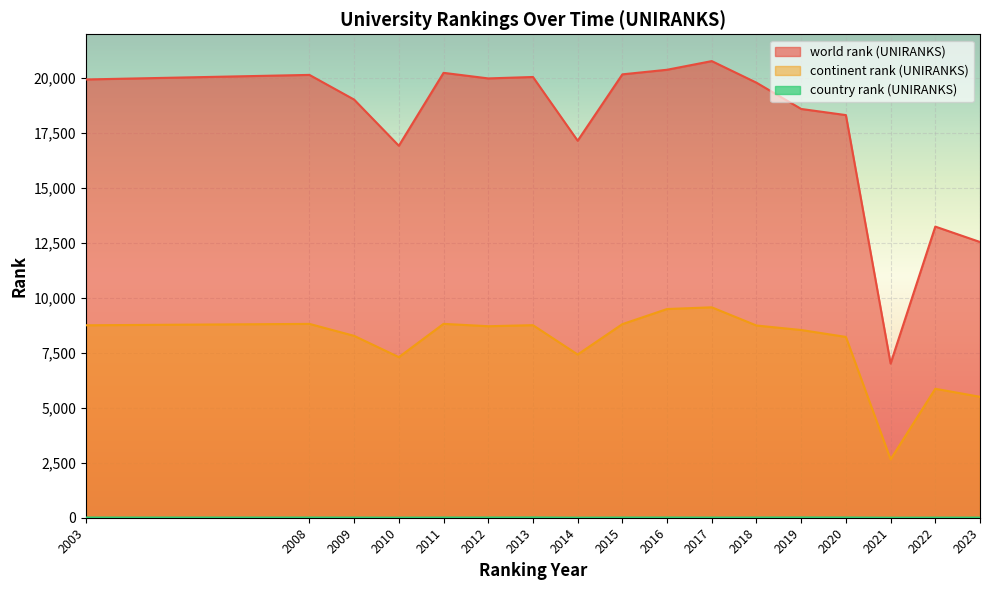

What is the total value across all series at 2016?

29894